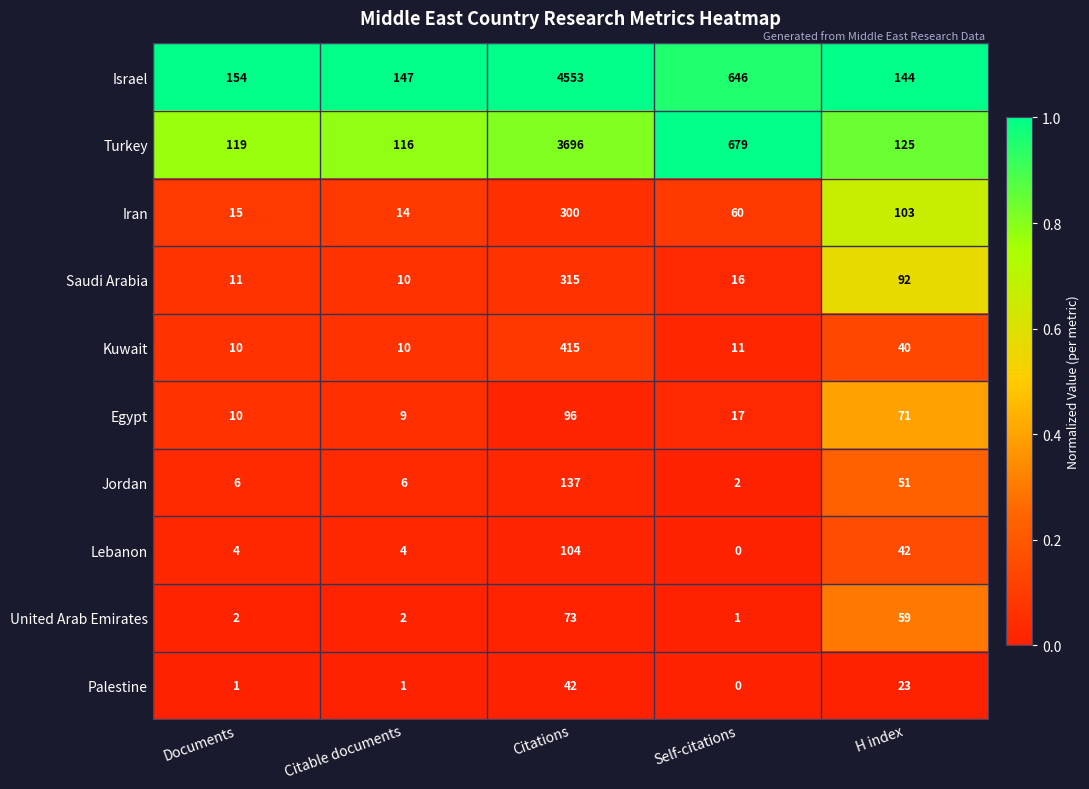

What is the sum of the Israel values at H index and Citable documents?

291